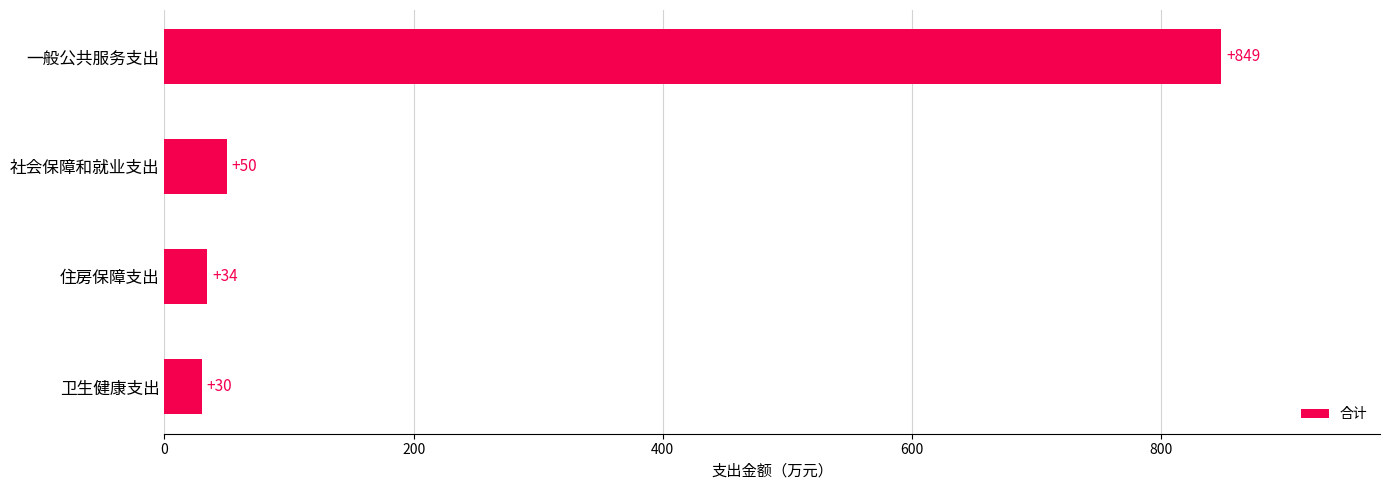

Rank the categories by value from lowest to highest.

卫生健康支出, 住房保障支出, 社会保障和就业支出, 一般公共服务支出